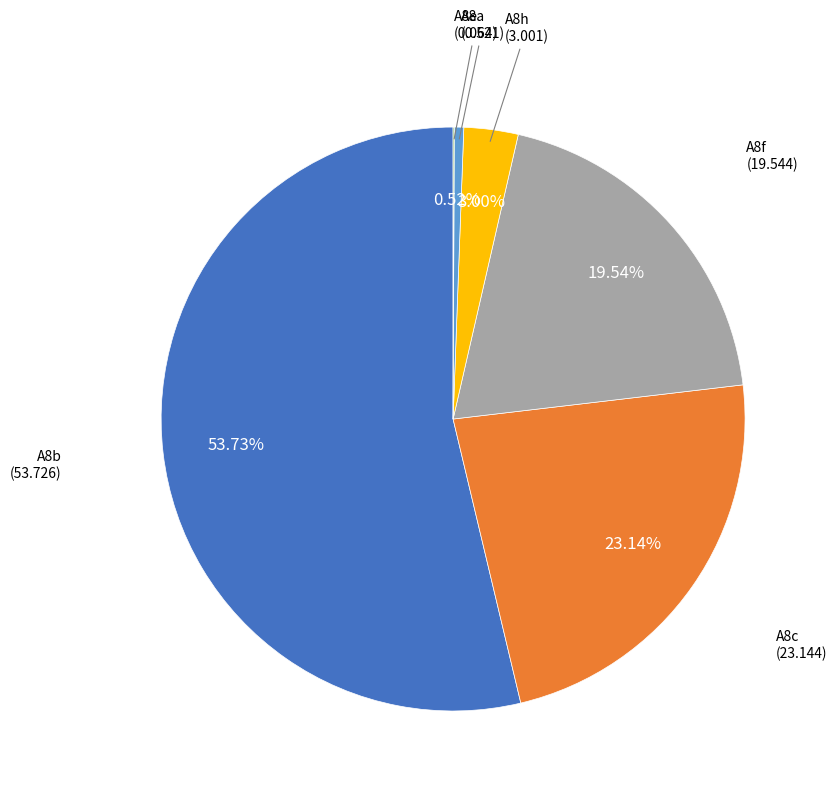

To the nearest percent, what is the average slice percentage?

17%